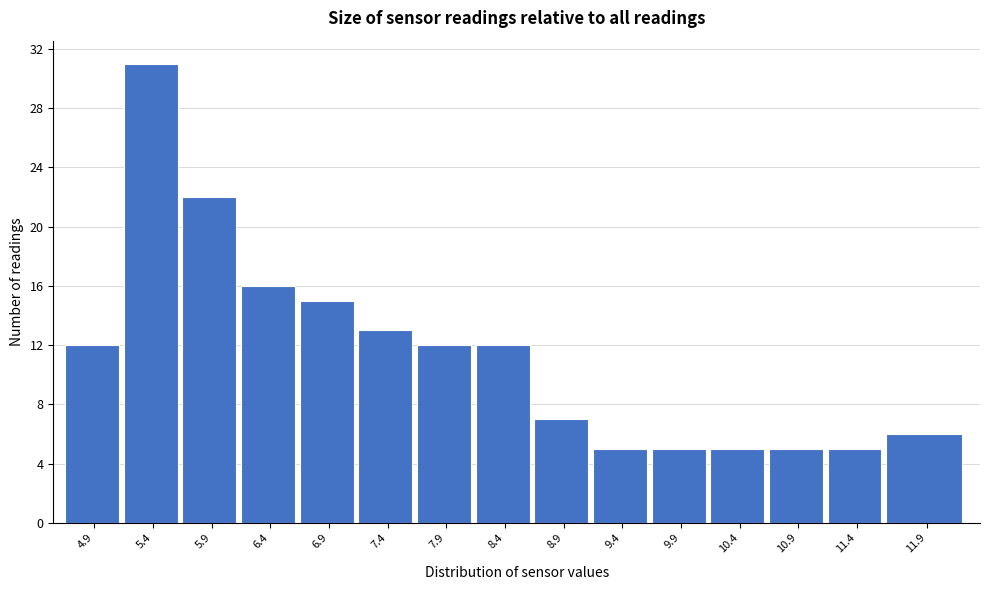

Reading left to right, what are all the values shown in this chart?

12	31	22	16	15	13	12	12	7	5	5	5	5	5	6